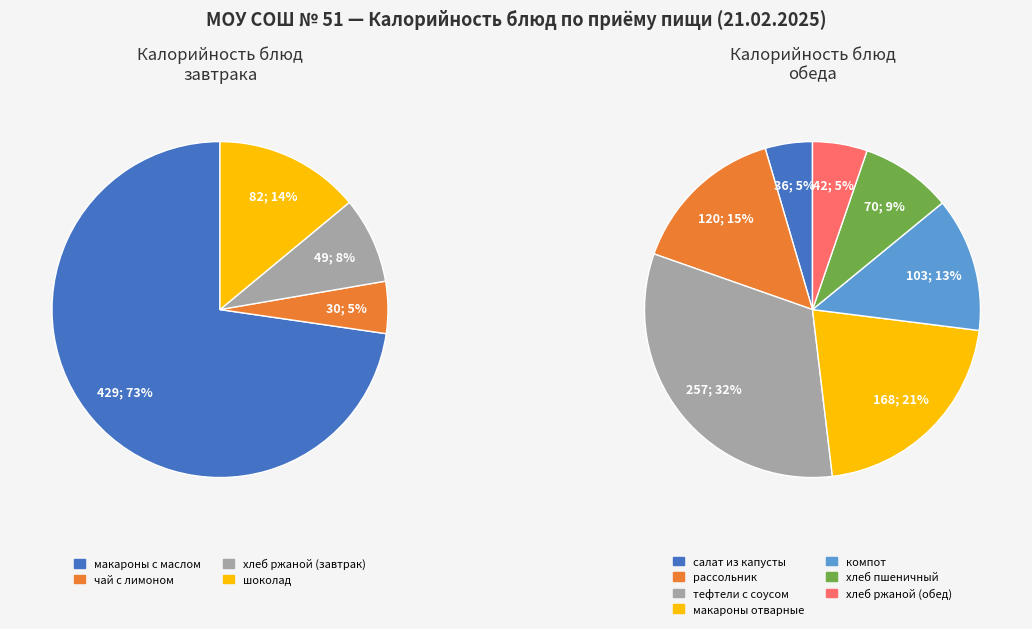

Is хлеб ржаной (обед) the majority of the pie?

No